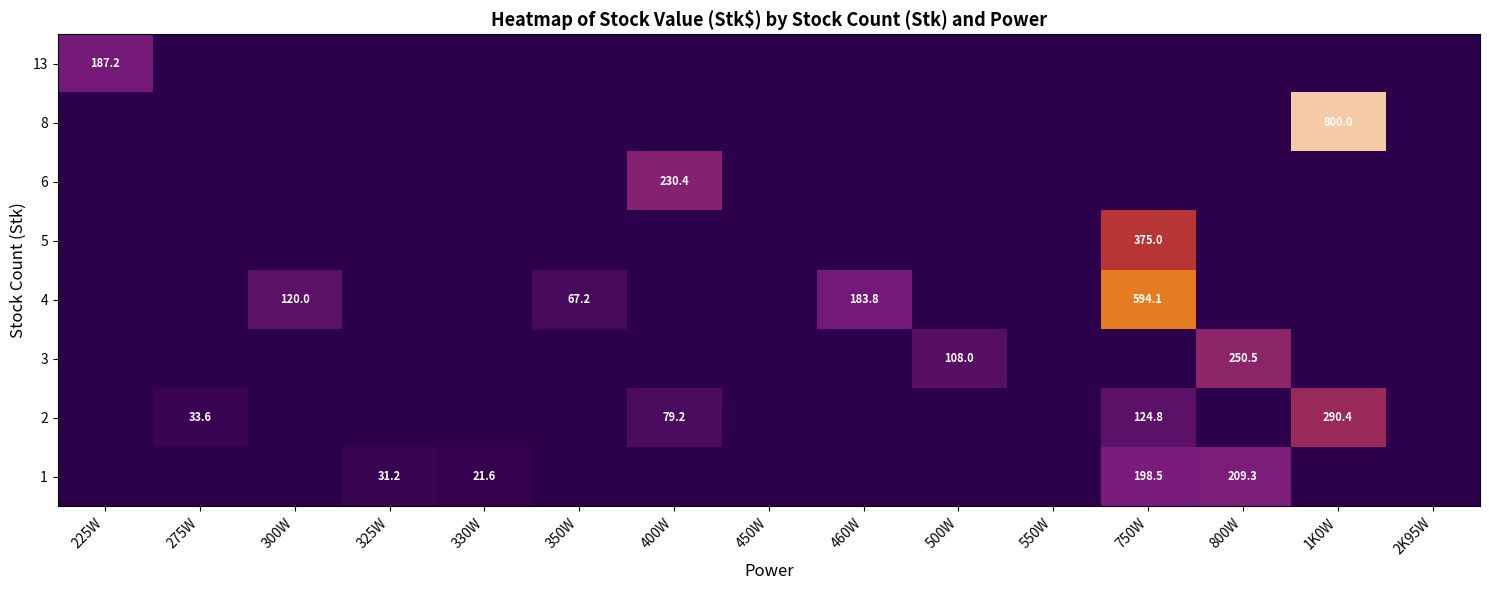

The value of 3 at 800W is 250.5. True or false?

True